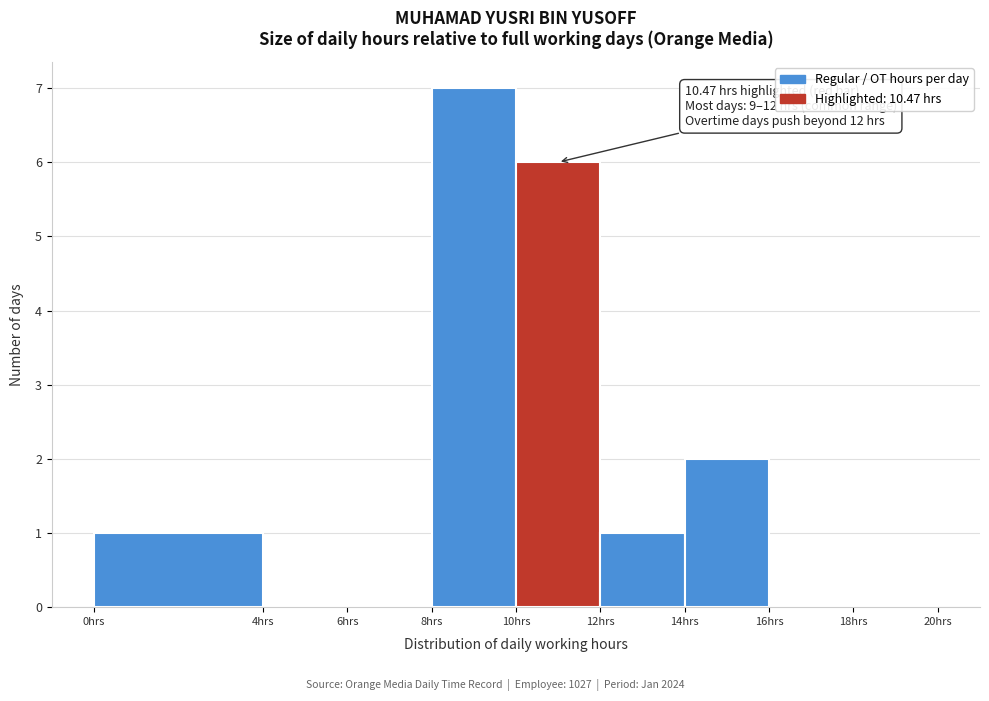

Over which range of the x-axis is the bar tallest?

8 to 10